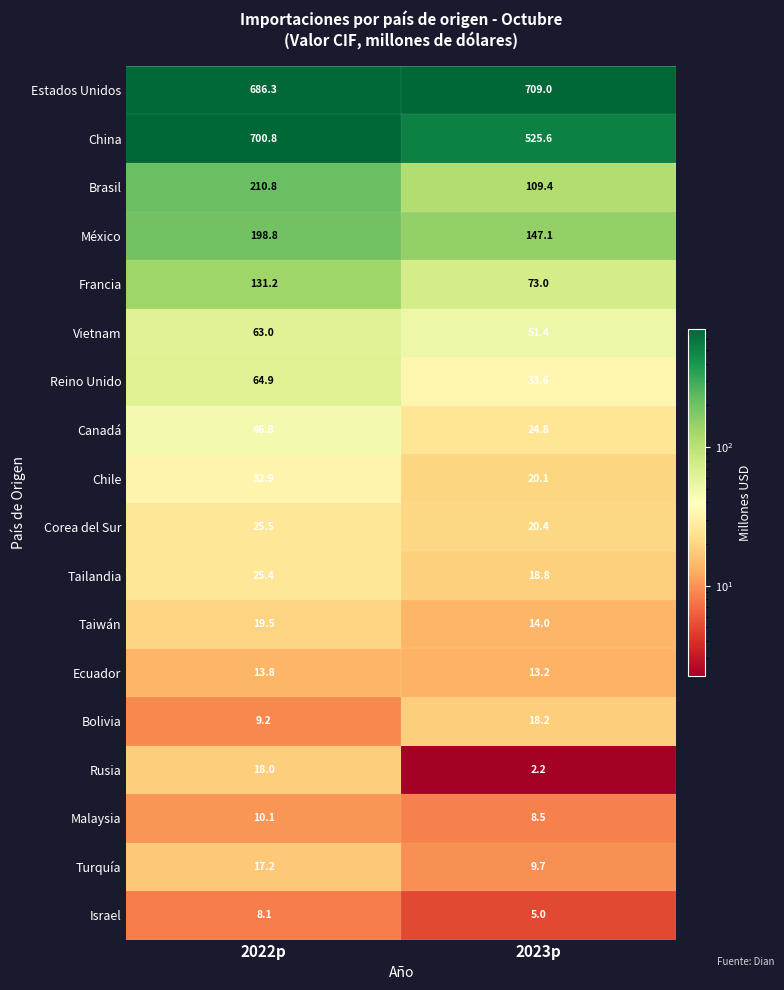

True or false: Rusia has a value of 3.0 at 2023p.

False